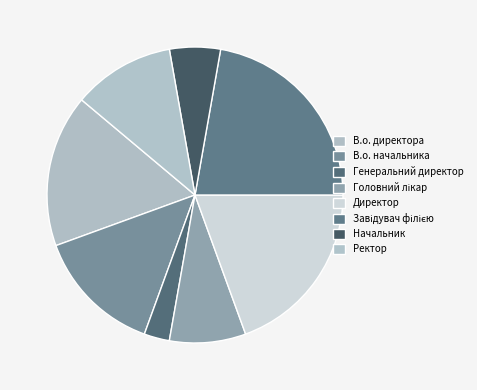

To the nearest percent, what portion does Генеральний директор represent?

3%